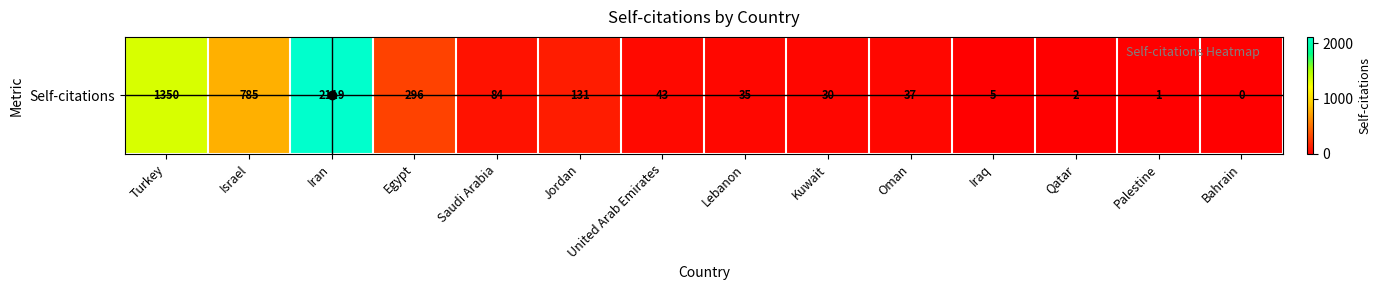

Reading left to right, what are all the values shown in this chart?

1350	785	2119	296	84	131	43	35	30	37	5	2	1	0